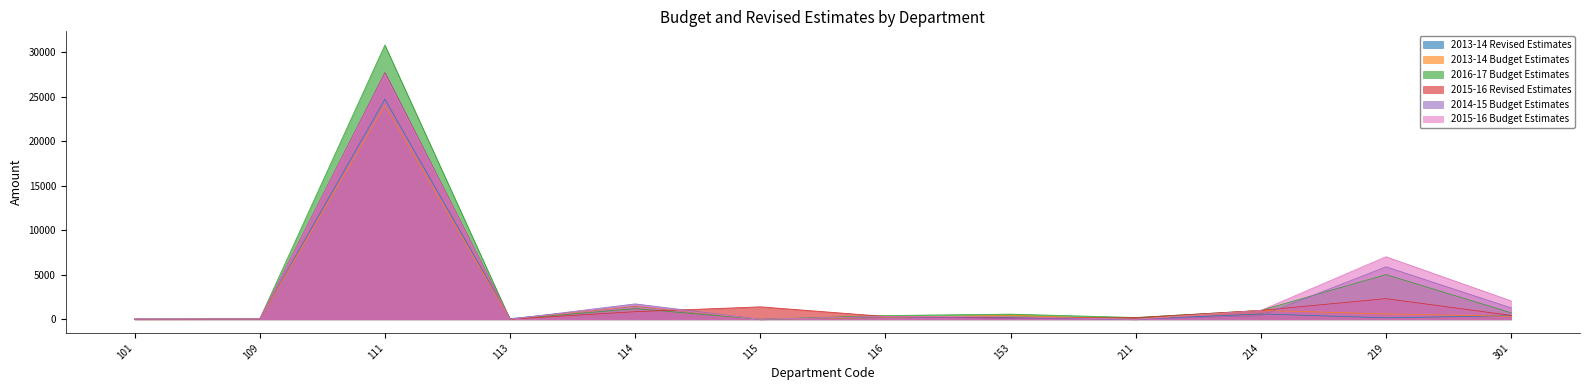

How many interior local peaks does the 2016-17 Budget Estimates series have?

4